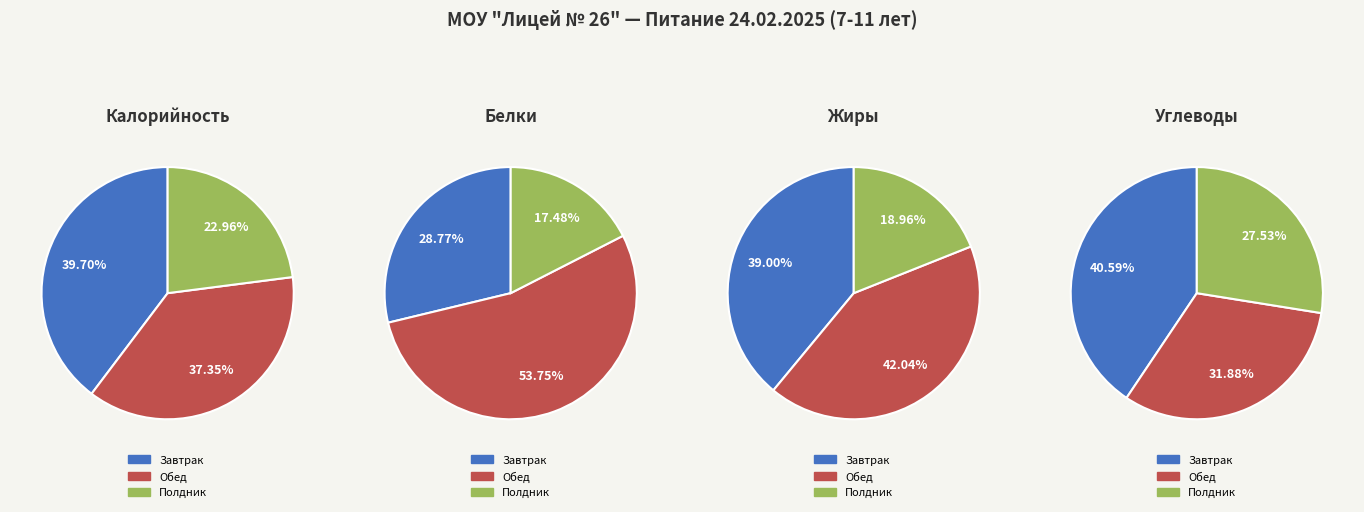

Is it true that Полдник is 37% of the pie?

False